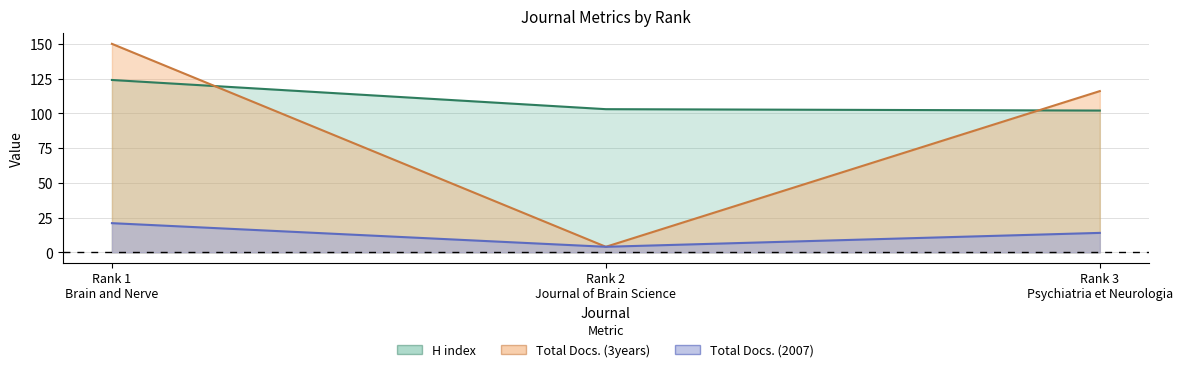

Reading left to right, extract all data points from this chart.

H index: 124	103	102
Total Docs. (2007): 21	4	14
Total Docs. (3years): 150	4	116